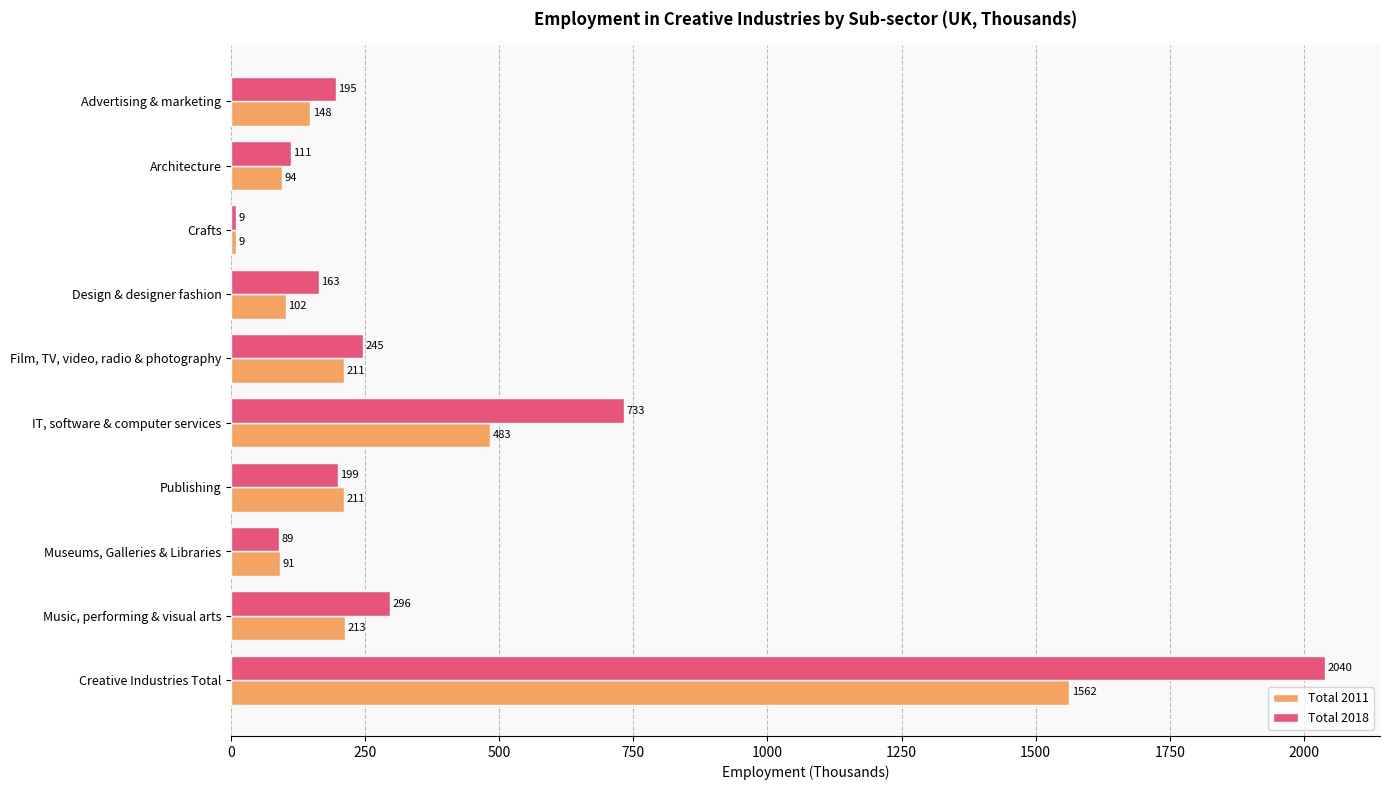

At Architecture, list the series in order from smallest to largest.

Total 2011, Total 2018